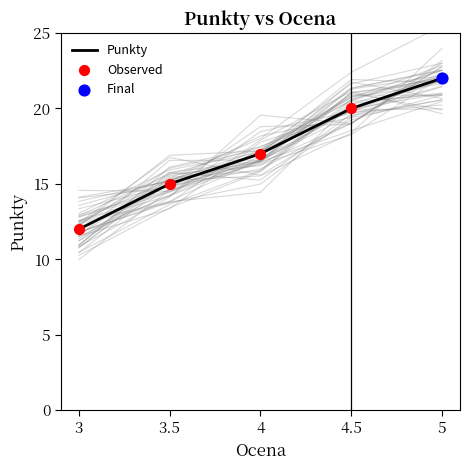

The Punkty series shows 12 at 4.5. True or false?

False